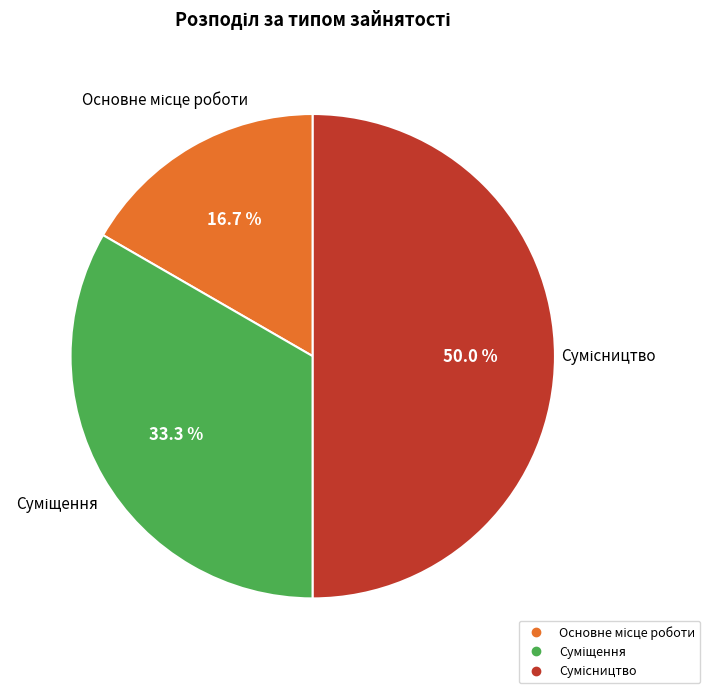

How many slices are in this pie chart?

3